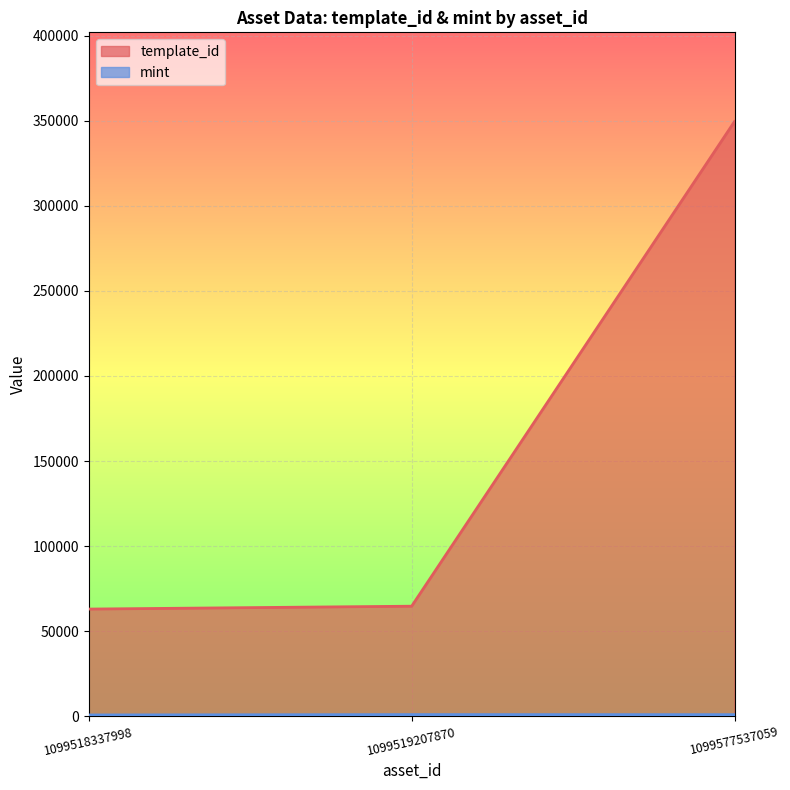

Reading left to right, list all the values displayed in this chart.

template_id: 1099518337998=62974	1099519207870=64660	1099577537059=349521
mint: 1099518337998=740	1099519207870=952	1099577537059=916